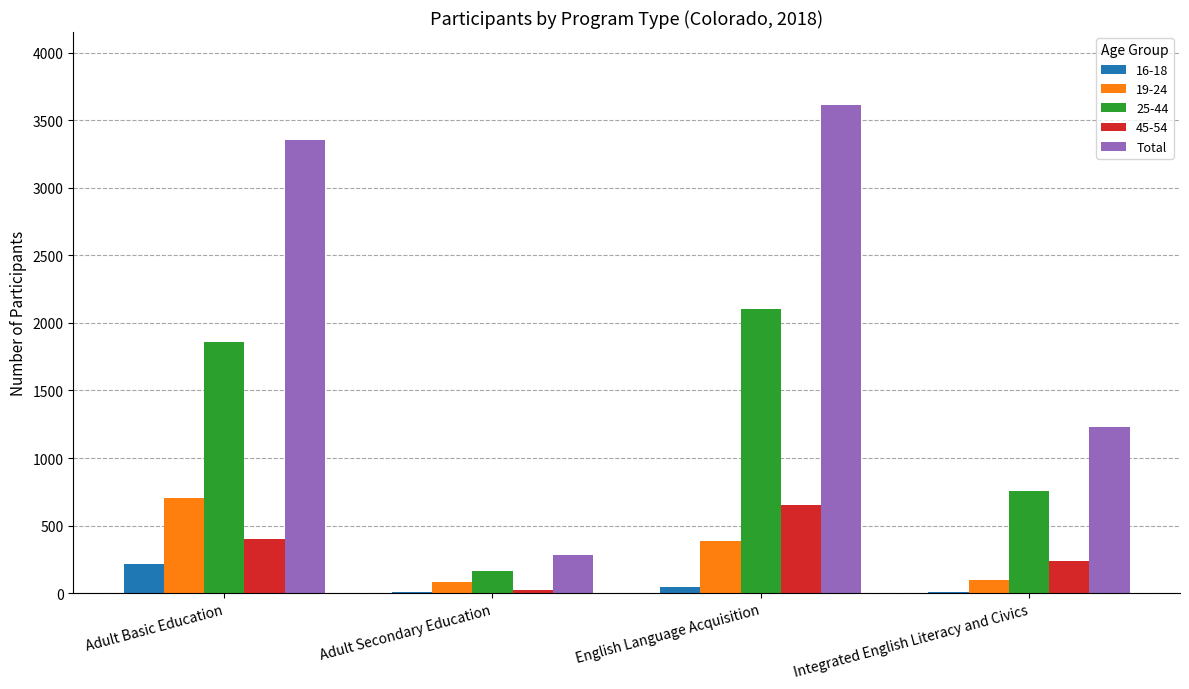

True or false: 45-54 has a value of 381 at Integrated English Literacy and Civics.

False